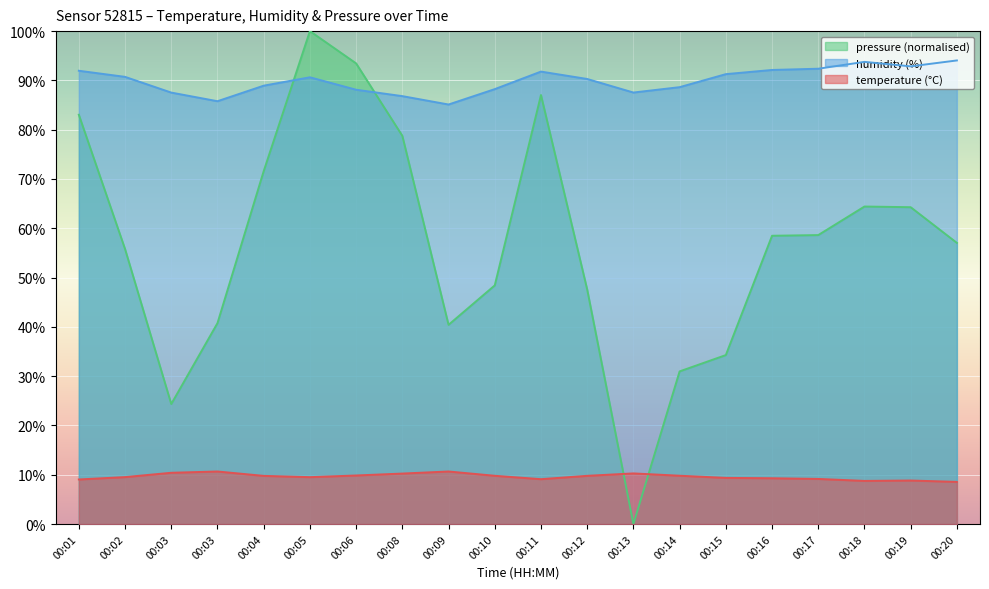

How many lines are shown in the chart?

3